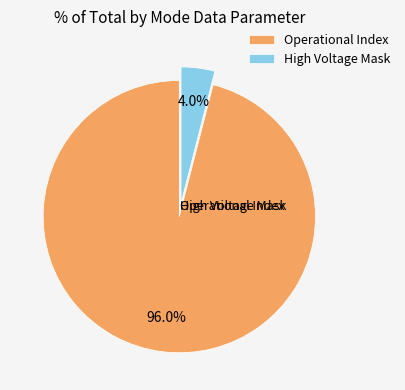

Is there any slice that represents more than half of the pie?

Yes